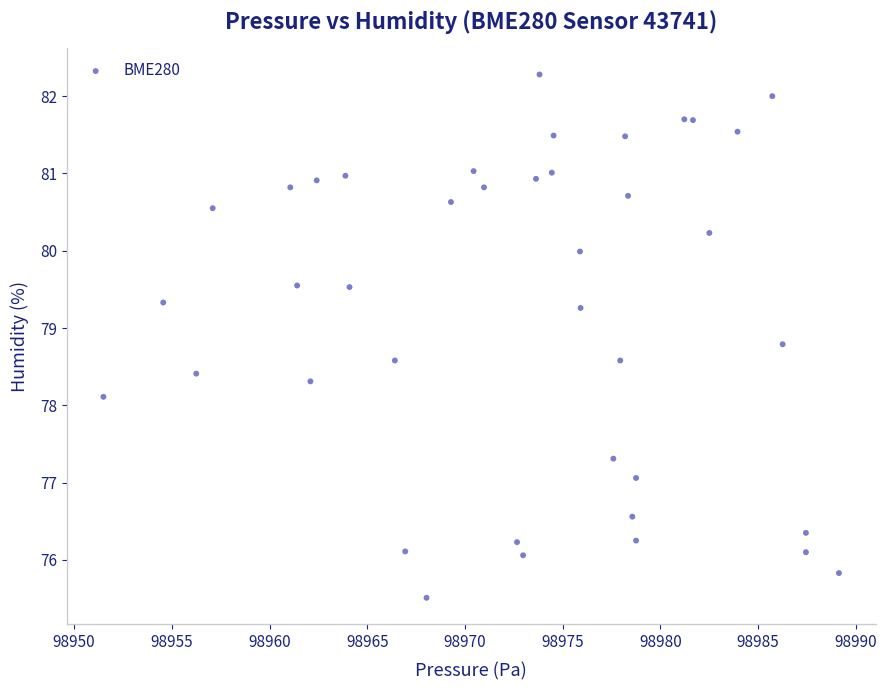

What is the range of X values (max minus min)?

37.6